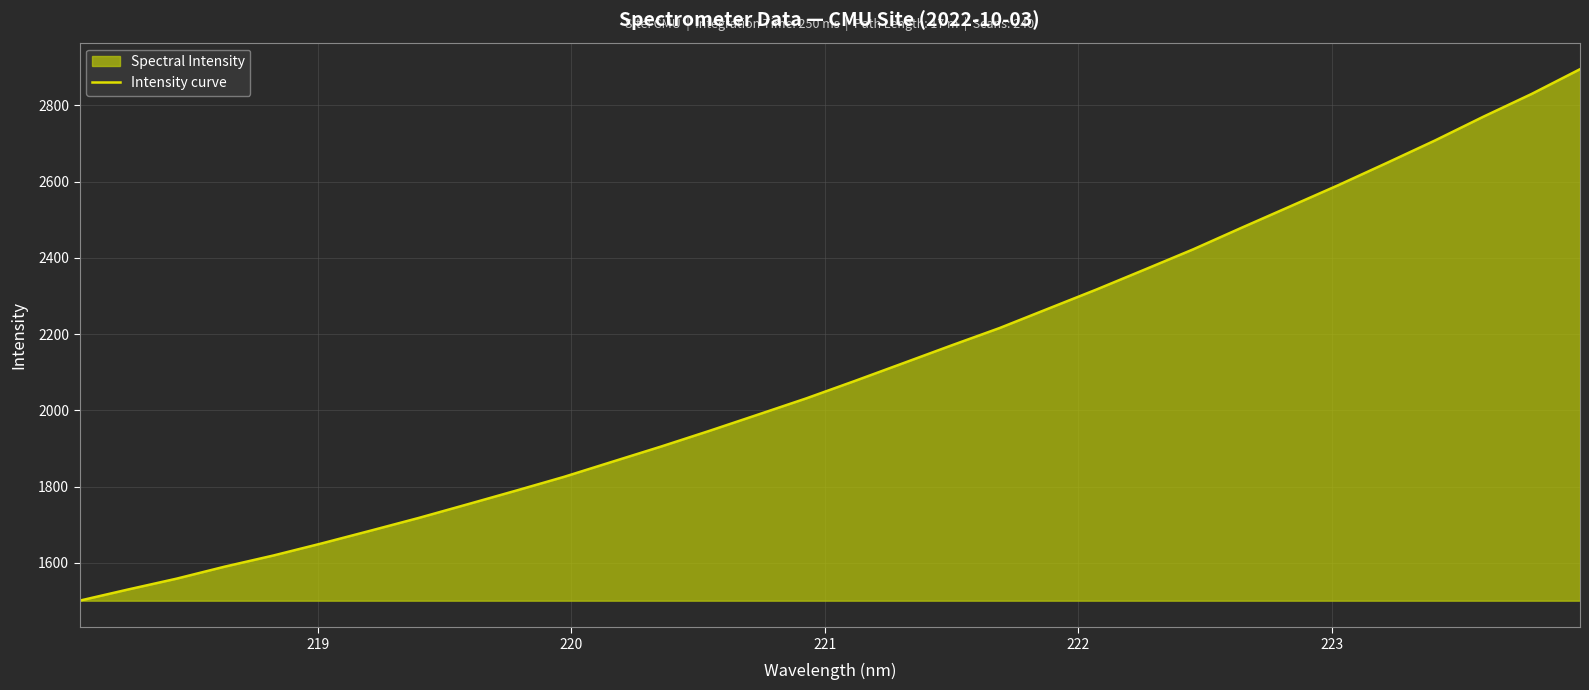

Count the number of data series in this chart.

1